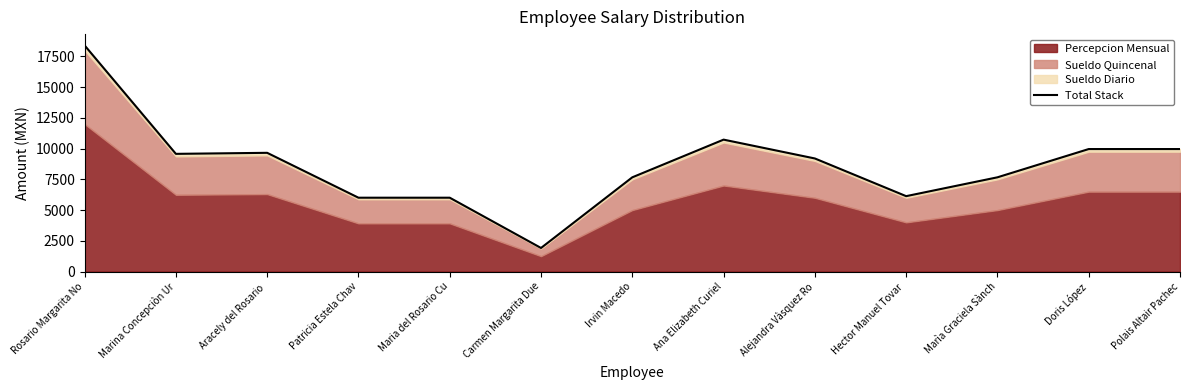

The value at Ana Elizabeth Curiel is 16972.1. True or false?

False